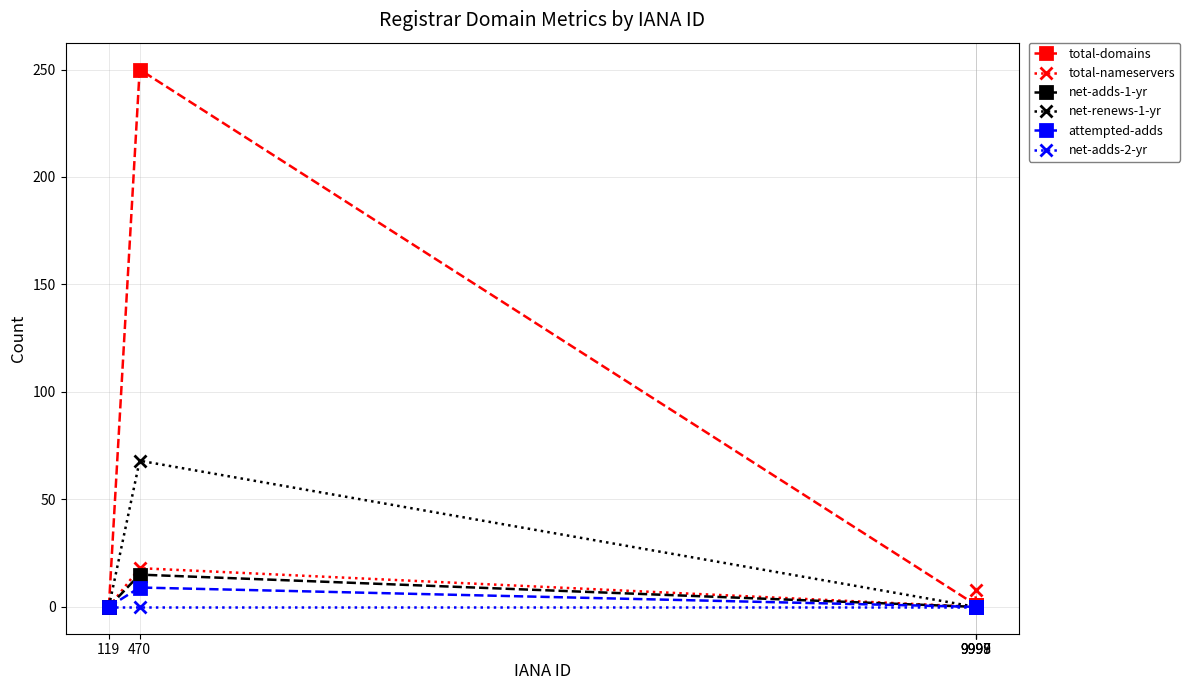

How many data points in net-adds-1-yr are above 0?

1